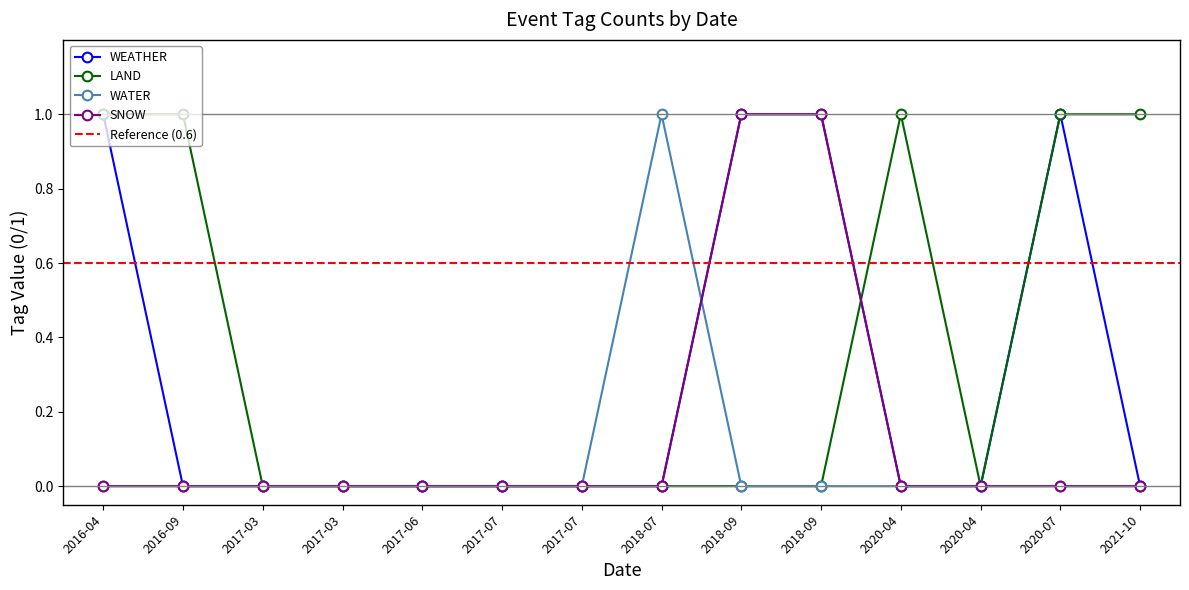

How many intersections are there between WEATHER and WATER?

1